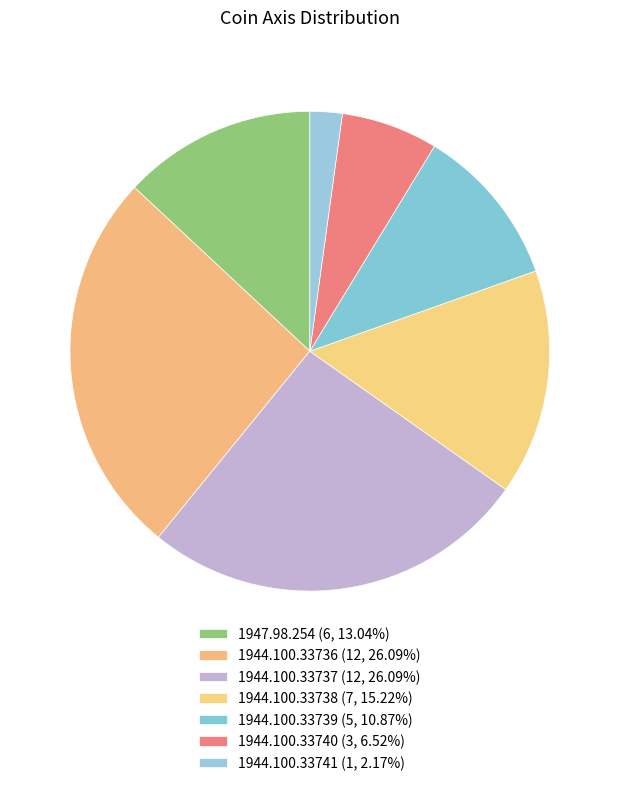

Do 1944.100.33738 and 1944.100.33739 together represent more than half of the pie?

No